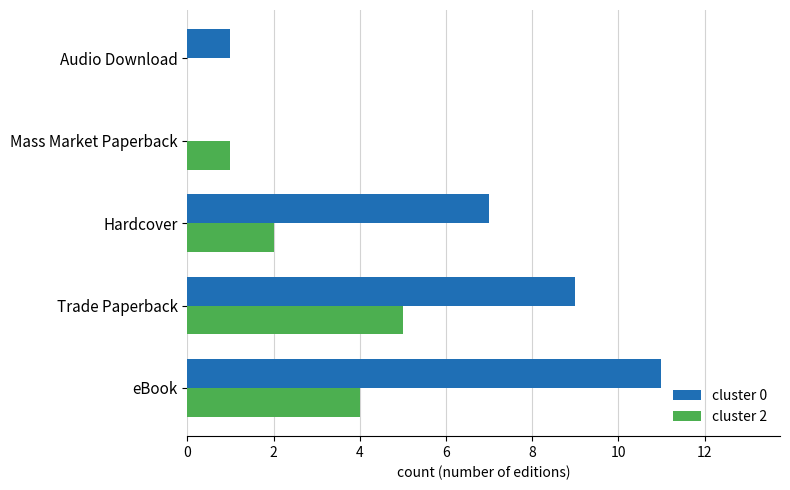

Is the value of cluster 2 at Mass Market Paperback greater than the value of cluster 0 at Hardcover?

No